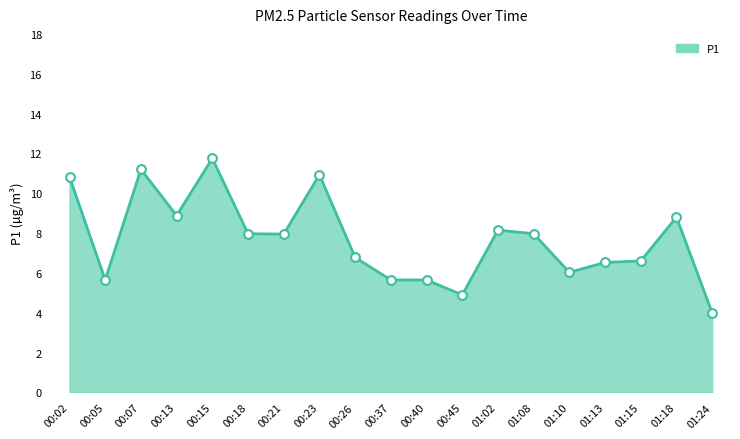

Between 00:15 and 00:45, which is larger?

00:15